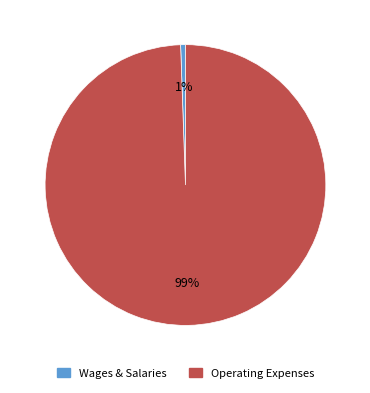

Is there a majority slice in this chart?

Yes